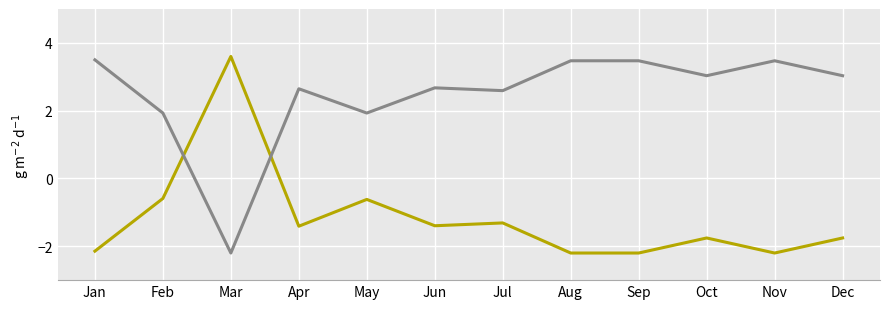

What is the total value across all series at Nov?

1.3